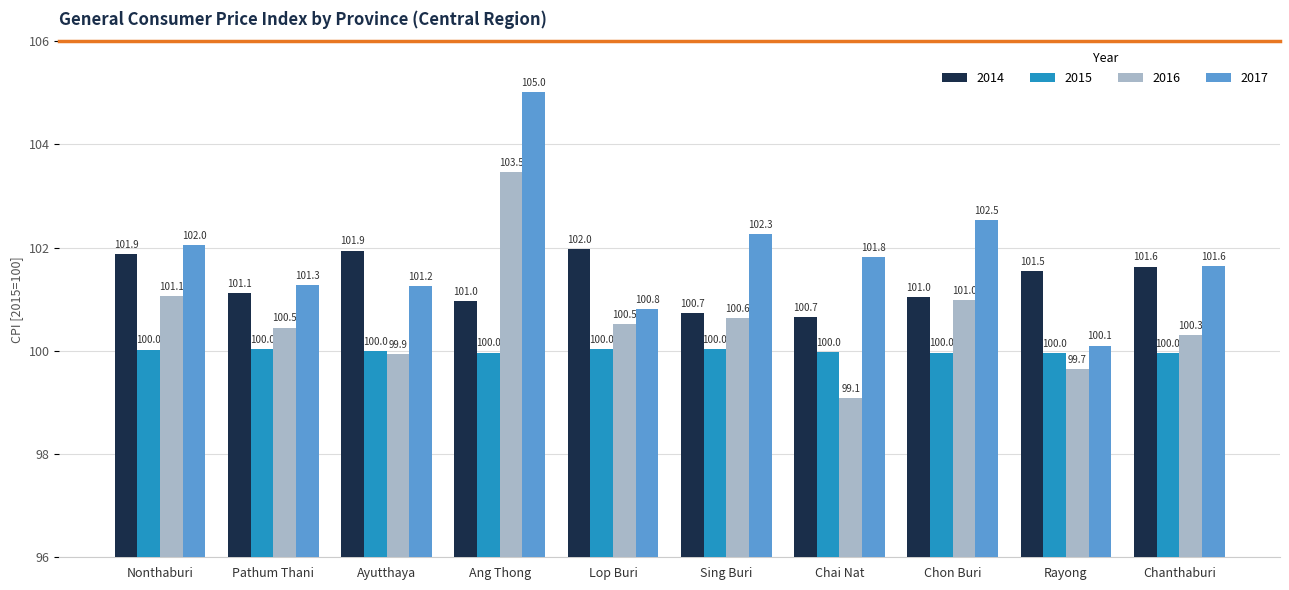

Reading left to right, transcribe all the data shown in this chart.

2014: Nonthaburi=101.9	Pathum Thani=101.1	Ayutthaya=101.9	Ang Thong=101.0	Lop Buri=102.0	Sing Buri=100.7	Chai Nat=100.7	Chon Buri=101.0	Rayong=101.5	Chanthaburi=101.6
2015: Nonthaburi=100.0	Pathum Thani=100.0	Ayutthaya=100.0	Ang Thong=100.0	Lop Buri=100.0	Sing Buri=100.0	Chai Nat=100.0	Chon Buri=100.0	Rayong=100.0	Chanthaburi=100.0
2016: Nonthaburi=101.1	Pathum Thani=100.5	Ayutthaya=99.9	Ang Thong=103.5	Lop Buri=100.5	Sing Buri=100.6	Chai Nat=99.1	Chon Buri=101.0	Rayong=99.7	Chanthaburi=100.3
2017: Nonthaburi=102.0	Pathum Thani=101.3	Ayutthaya=101.2	Ang Thong=105.0	Lop Buri=100.8	Sing Buri=102.3	Chai Nat=101.8	Chon Buri=102.5	Rayong=100.1	Chanthaburi=101.6